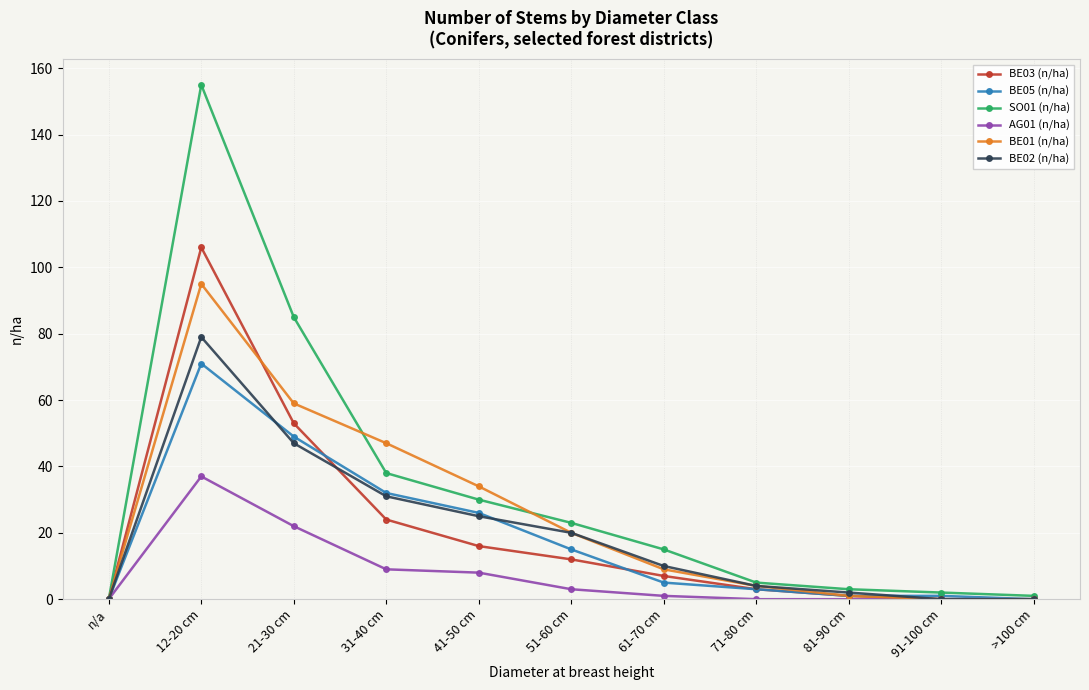

Is the value of AG01 (n/ha) at 21-30 cm greater than the value of SO01 (n/ha) at 91-100 cm?

Yes